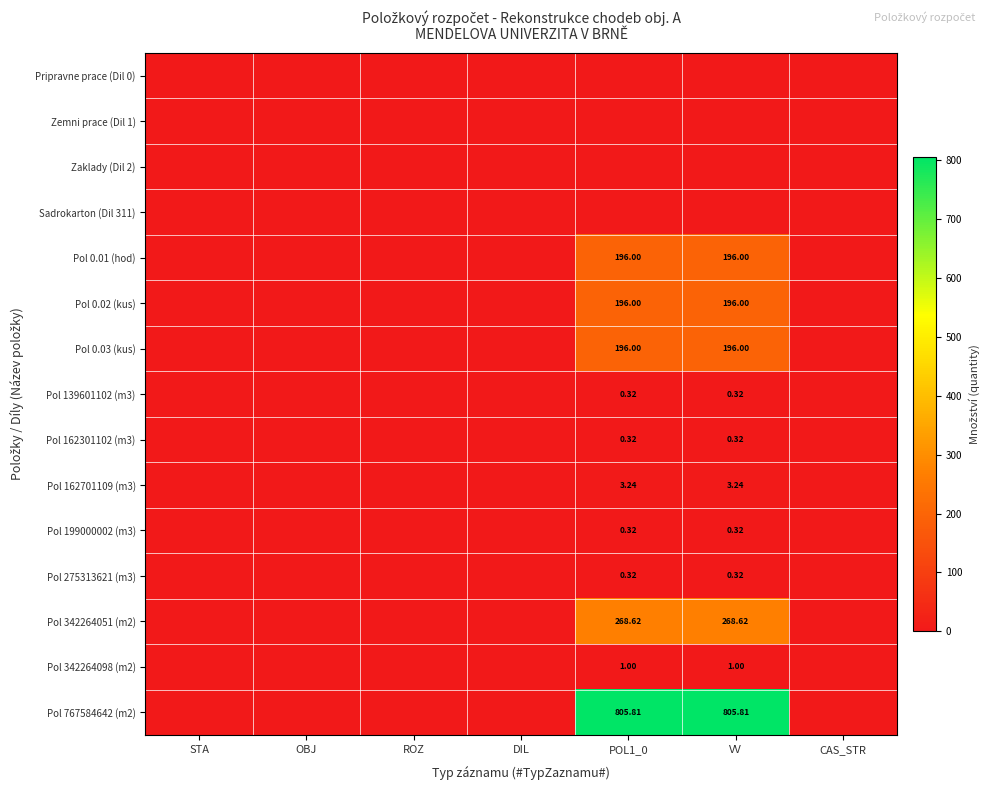

At which label is Sadrokarton (Dil 311) closest to 0?

STA